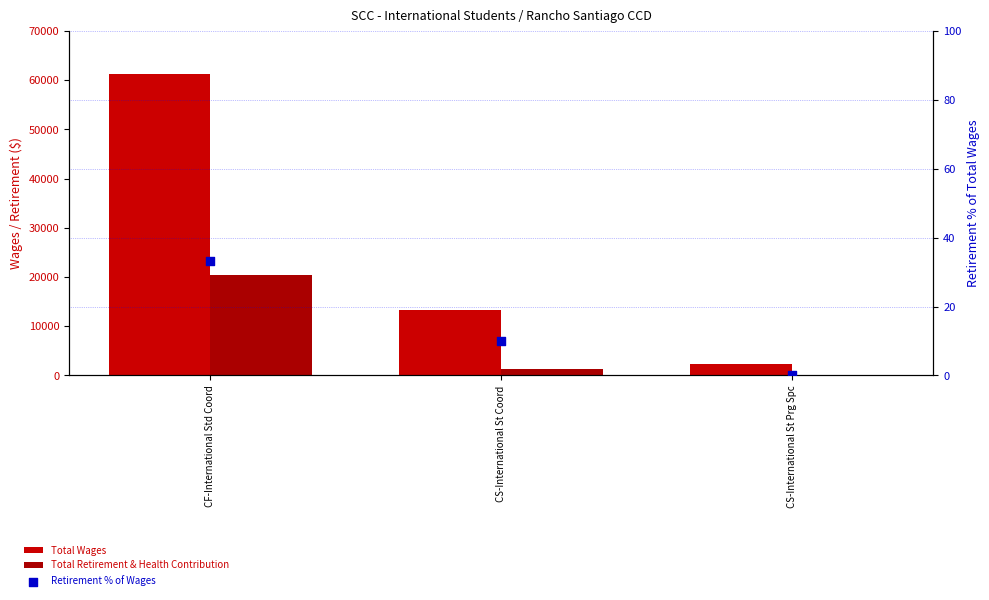

What is the total value across all series at CS-International St Coord?

14744.0